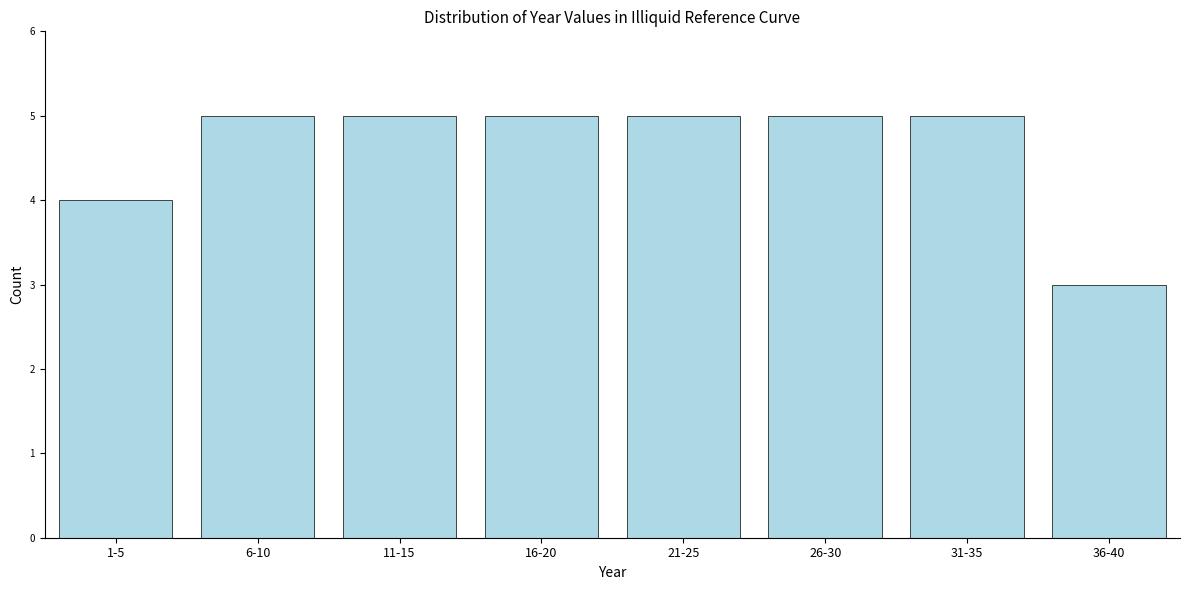

Reading left to right, list all the values displayed in this chart.

4	5	5	5	5	5	5	3